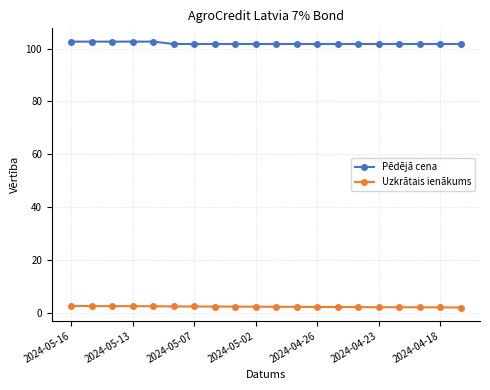

What is the highest value of the Pēdējā cena series?

102.6